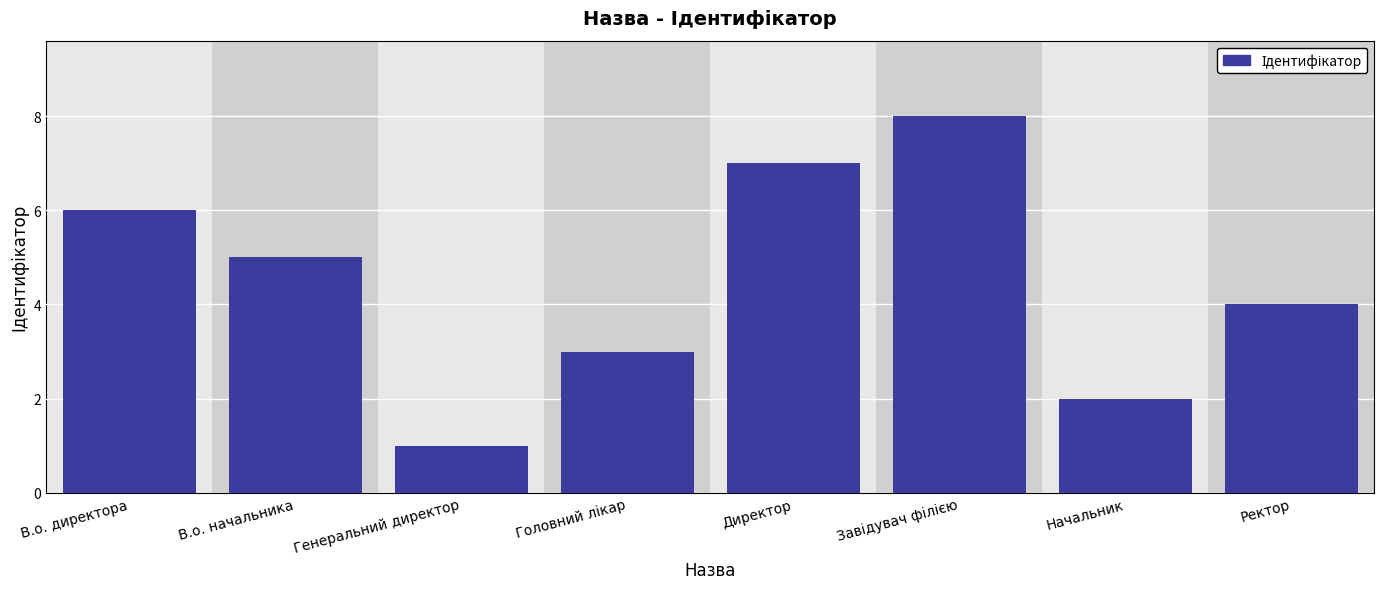

What is the minimum value shown in the chart?

1